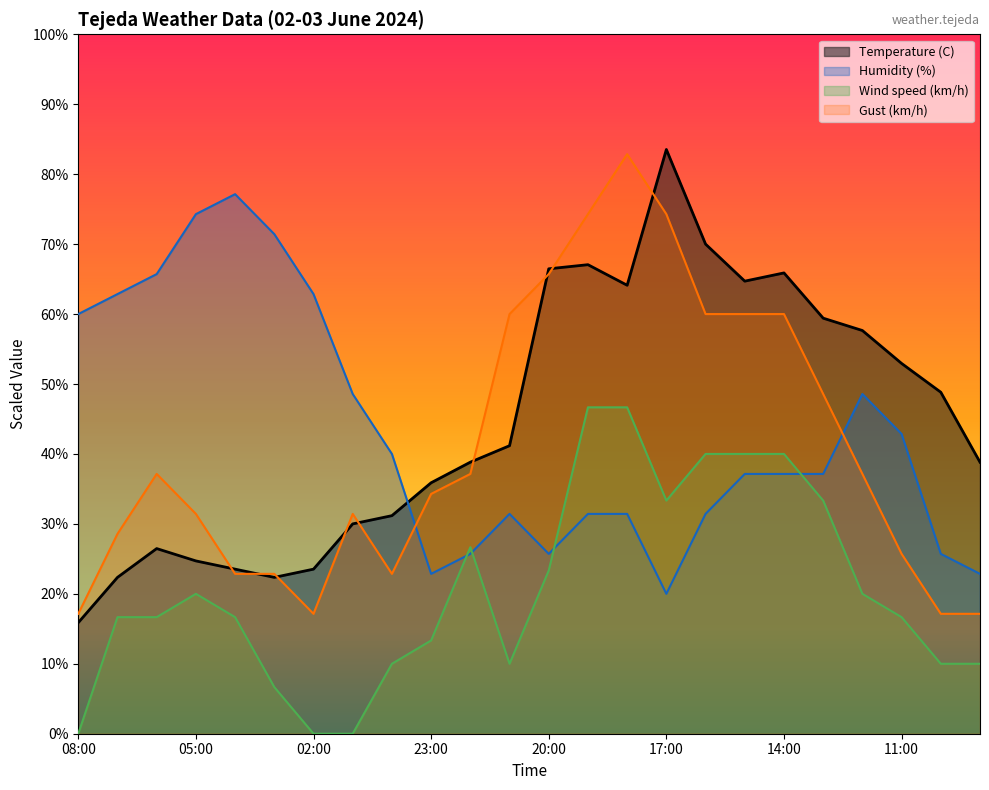

What is the label of the 20th point from the left?

13:00